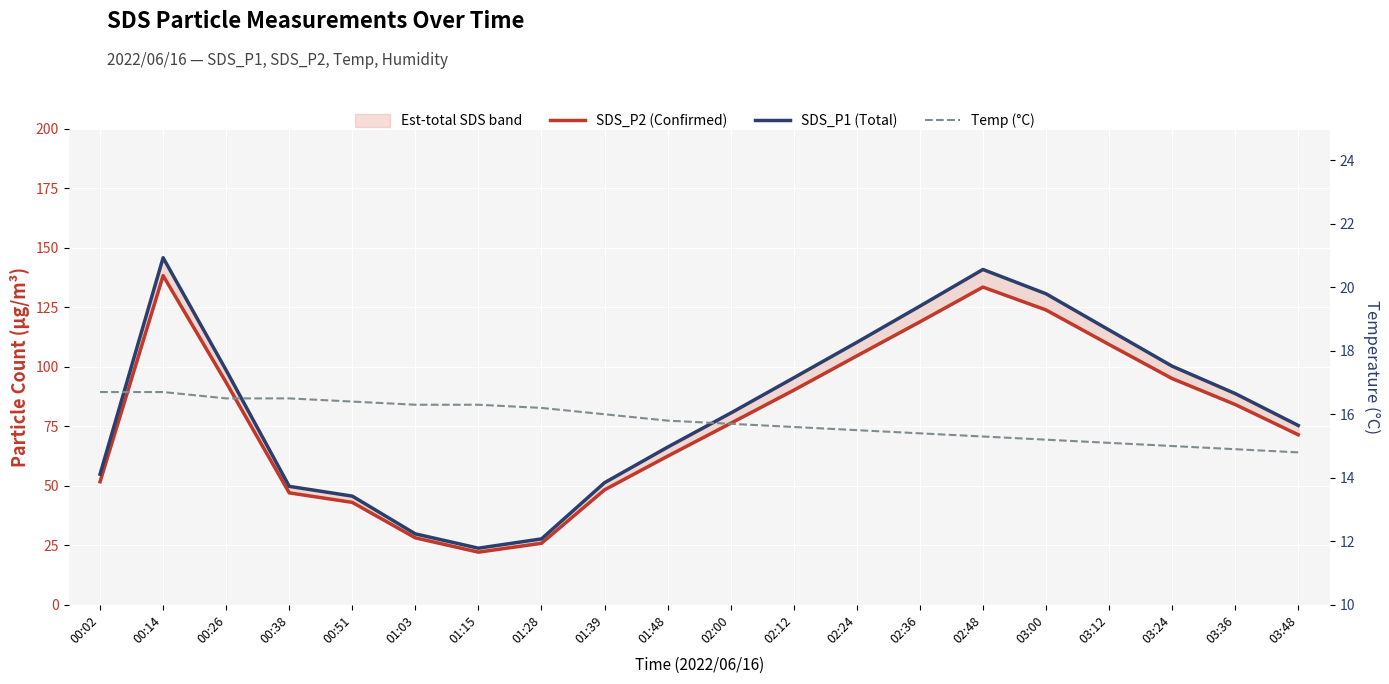

What is the value of the Temp (°C) point at the 10th from the left?

15.8